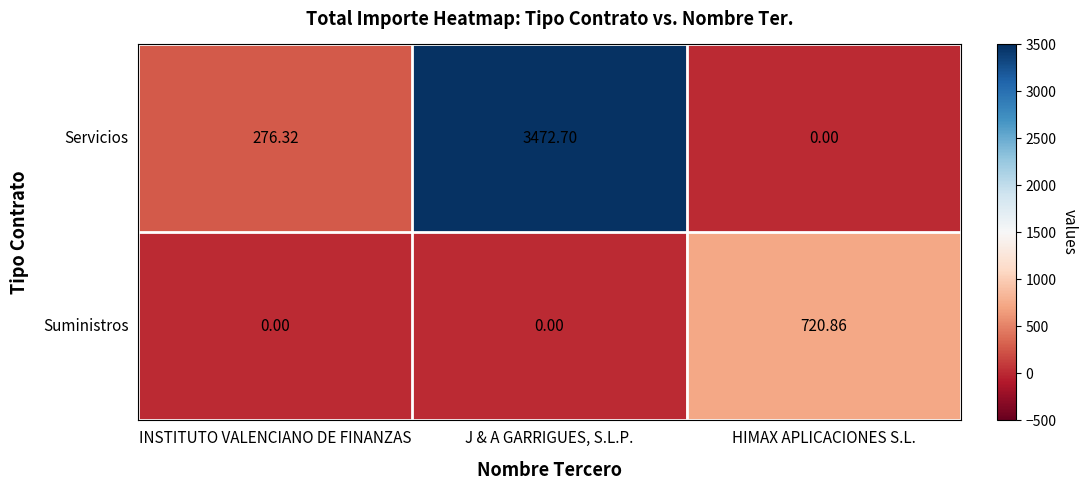

At how many categories does at least one series exceed 569?

2